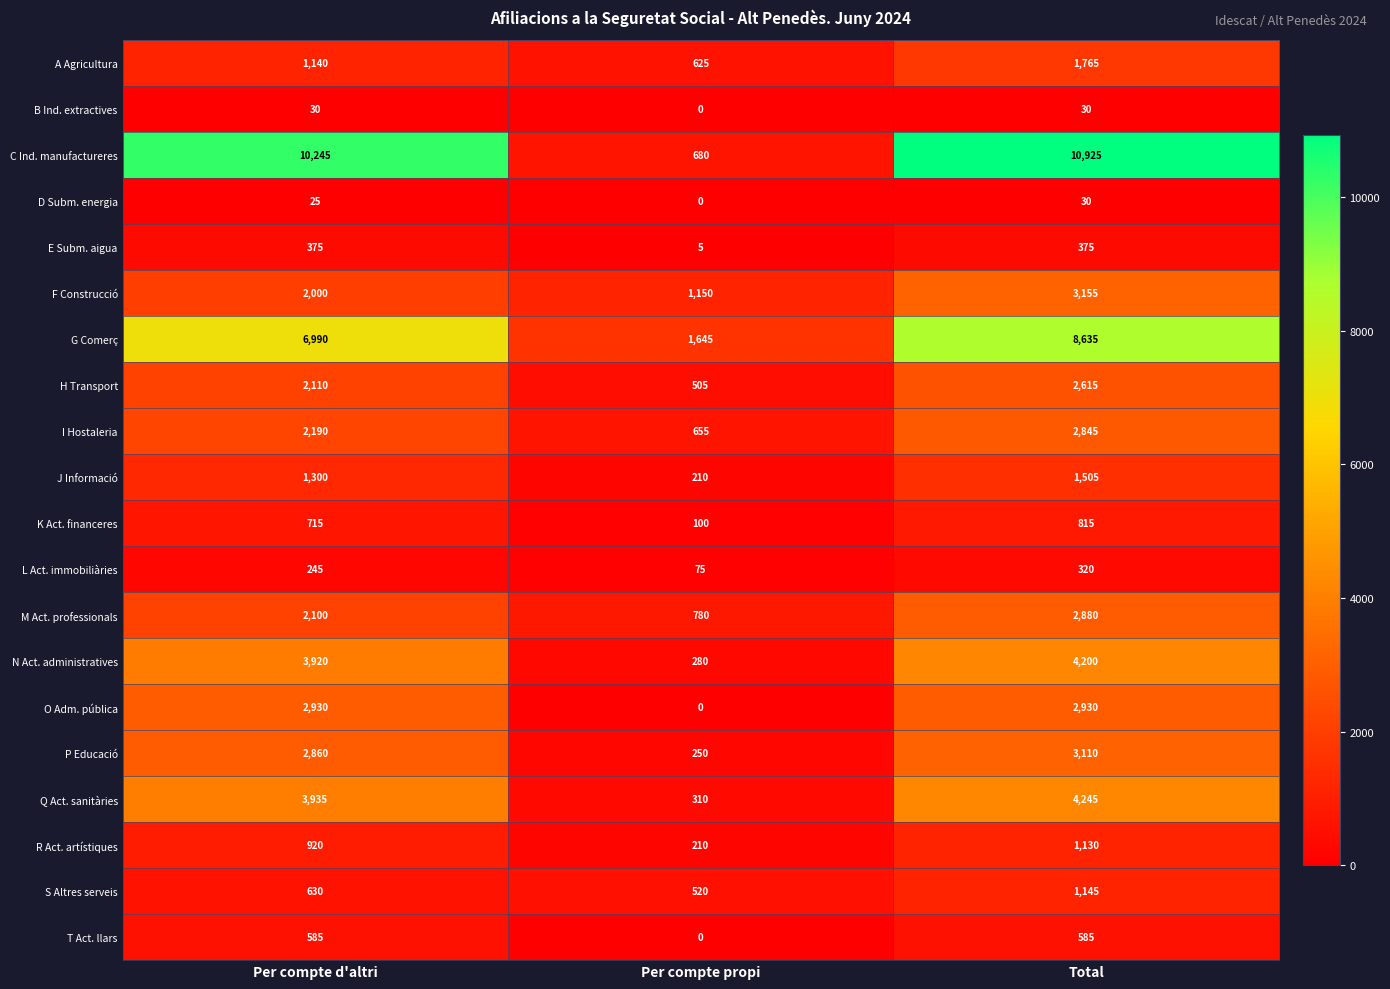

How many data points in J Informació are less than 1300?

1